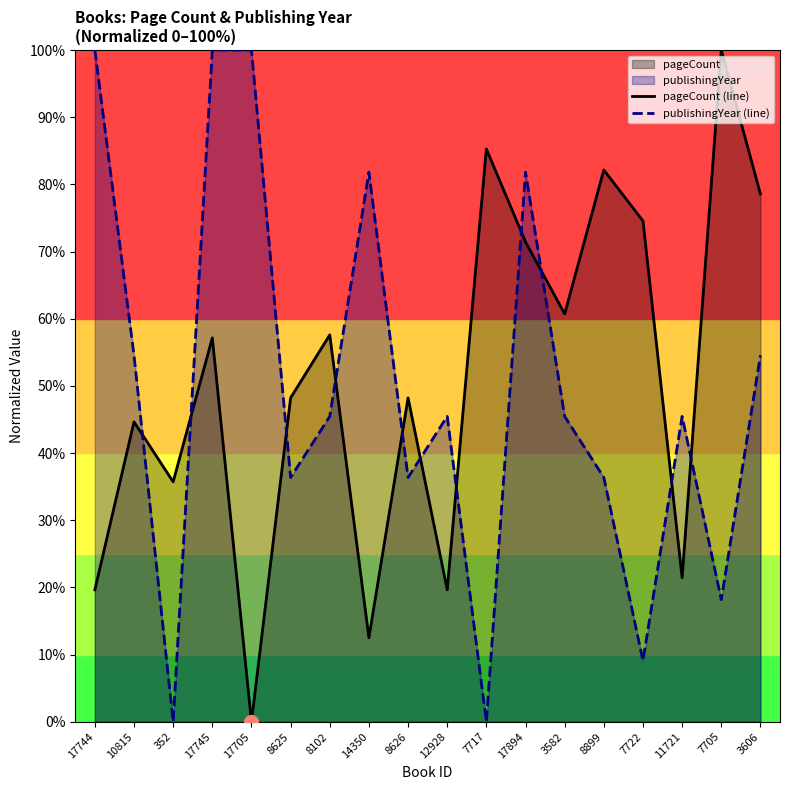

What is the difference between the maximum and minimum values in the pageCount (line) series?

100.0